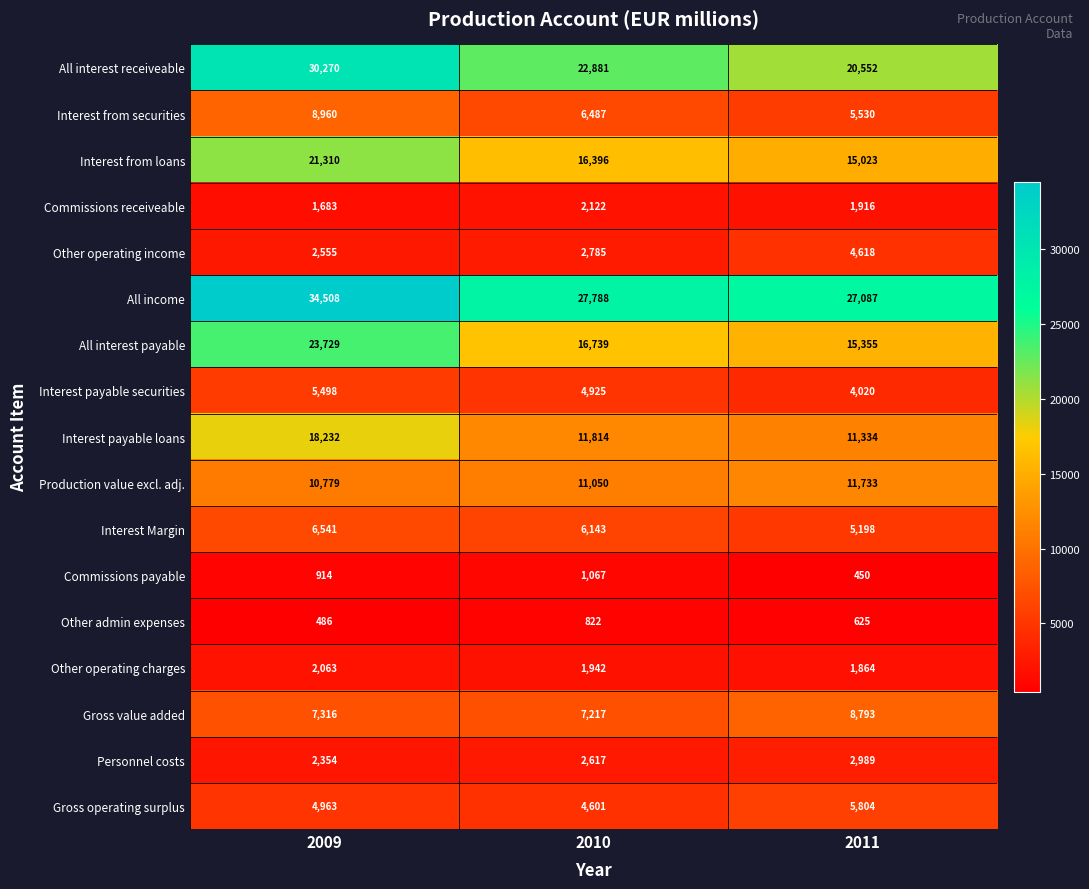

Which series has the largest total across all categories?

All income